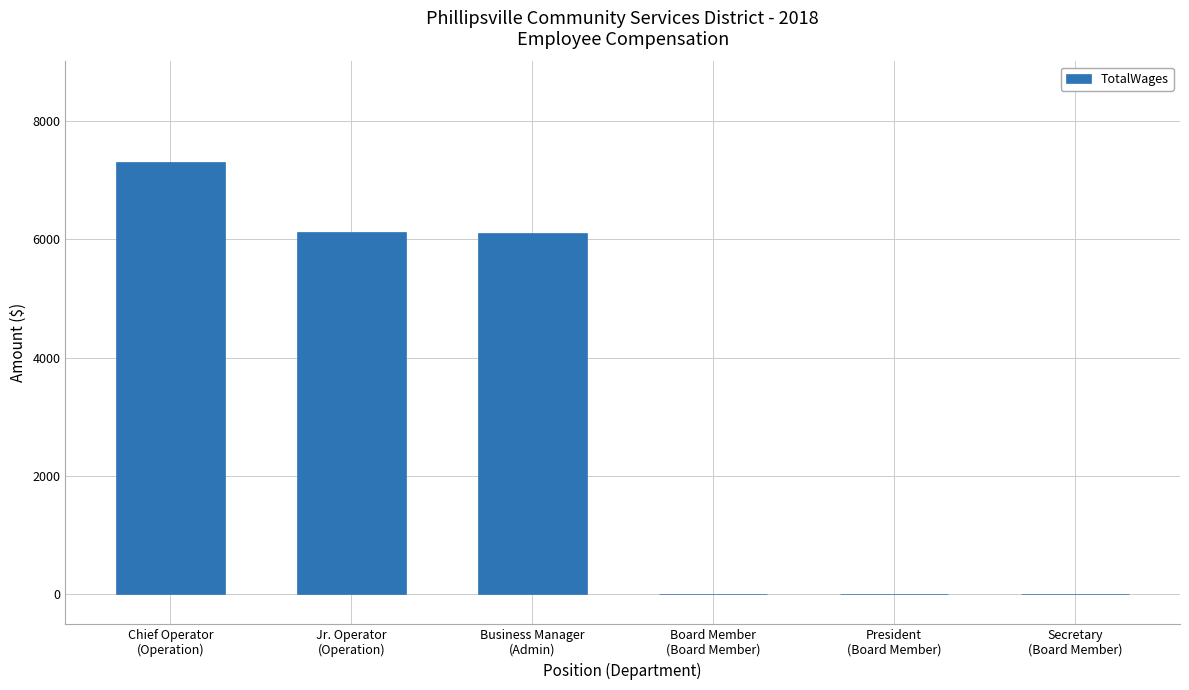

How many data points does each series have?

6